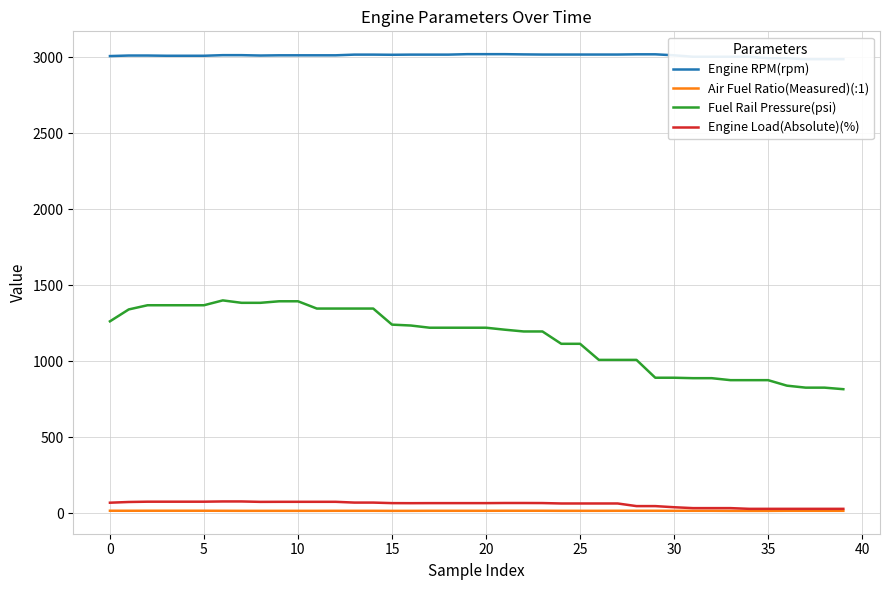

At which label is Air Fuel Ratio(Measured)(:1) closest to 14?

33